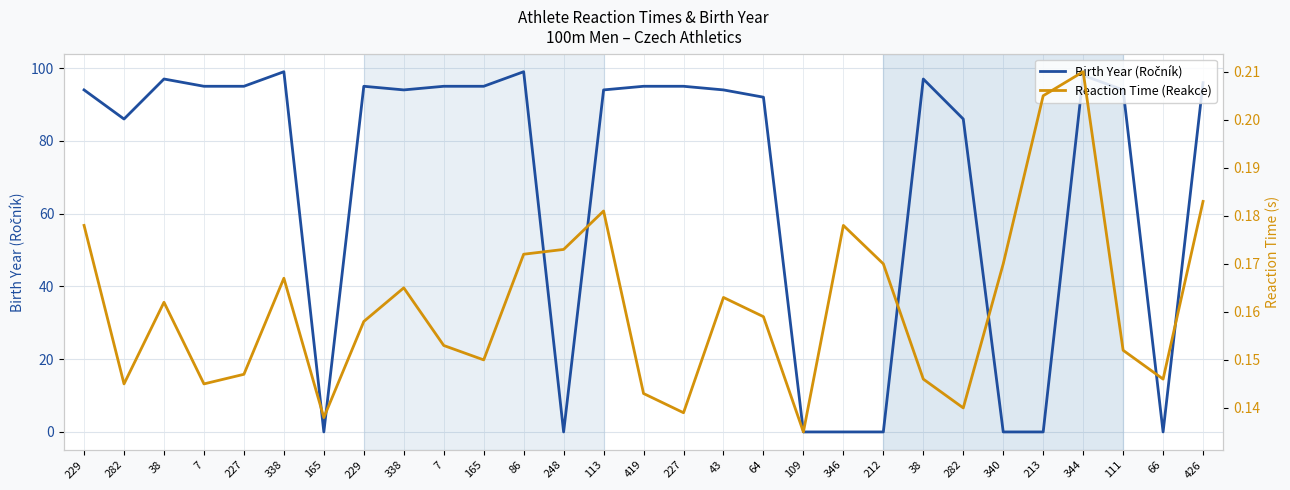

Reading left to right, list all the values displayed in this chart.

Birth Year (Ročník): 94.0	86.0	97.0	95.0	95.0	99.0	0.0	95.0	94.0	95.0	95.0	99.0	0.0	94.0	95.0	95.0	94.0	92.0	0.0	0.0	0.0	97.0	86.0	0.0	0.0	98.0	94.0	0.0	96.0
Reaction Time (Reakce): 0.2	0.1	0.2	0.1	0.1	0.2	0.1	0.2	0.2	0.2	0.1	0.2	0.2	0.2	0.1	0.1	0.2	0.2	0.1	0.2	0.2	0.1	0.1	0.2	0.2	0.2	0.2	0.1	0.2